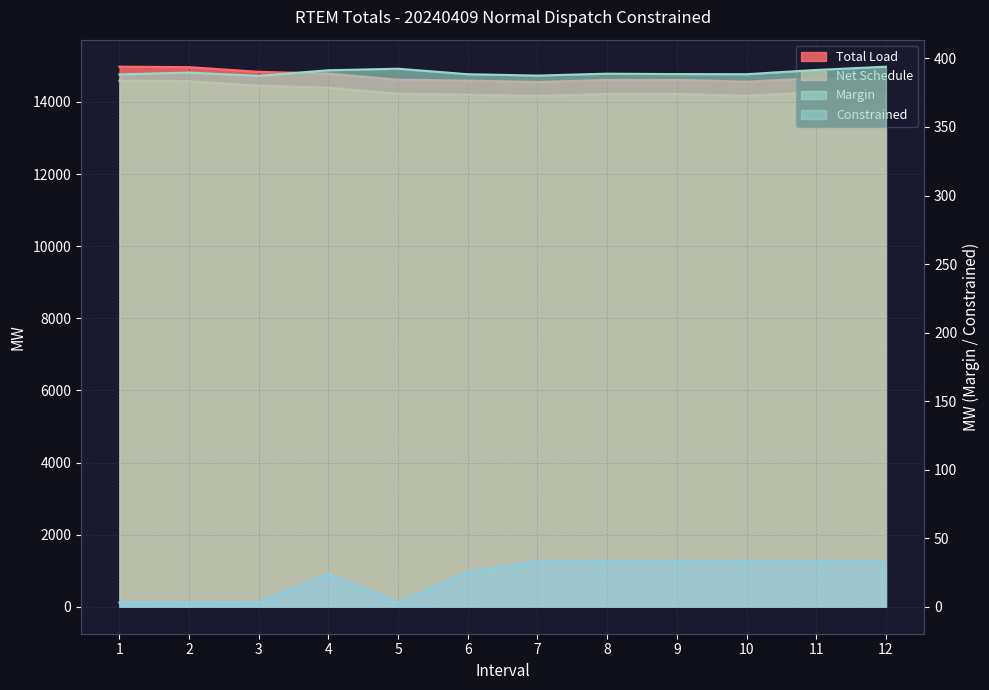

At how many categories does at least one series exceed 9129?

12